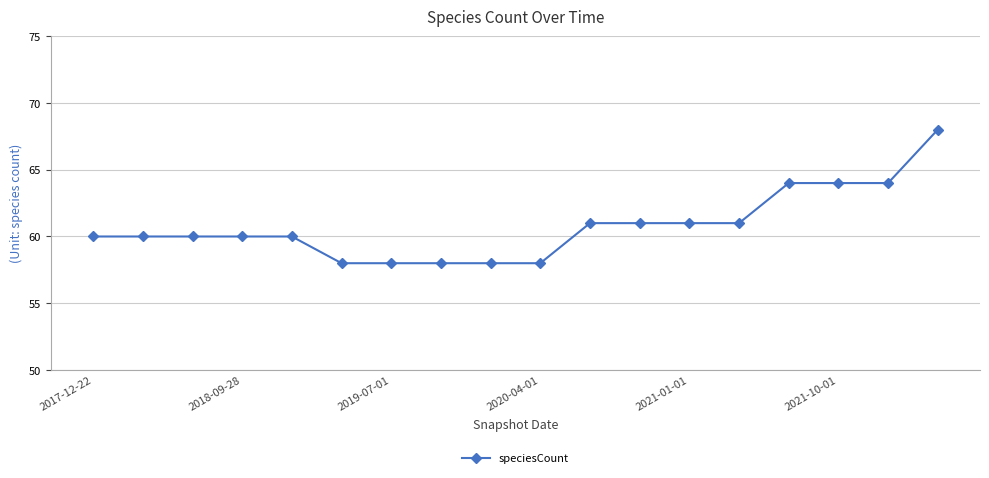

What is the sum of all values?

1094